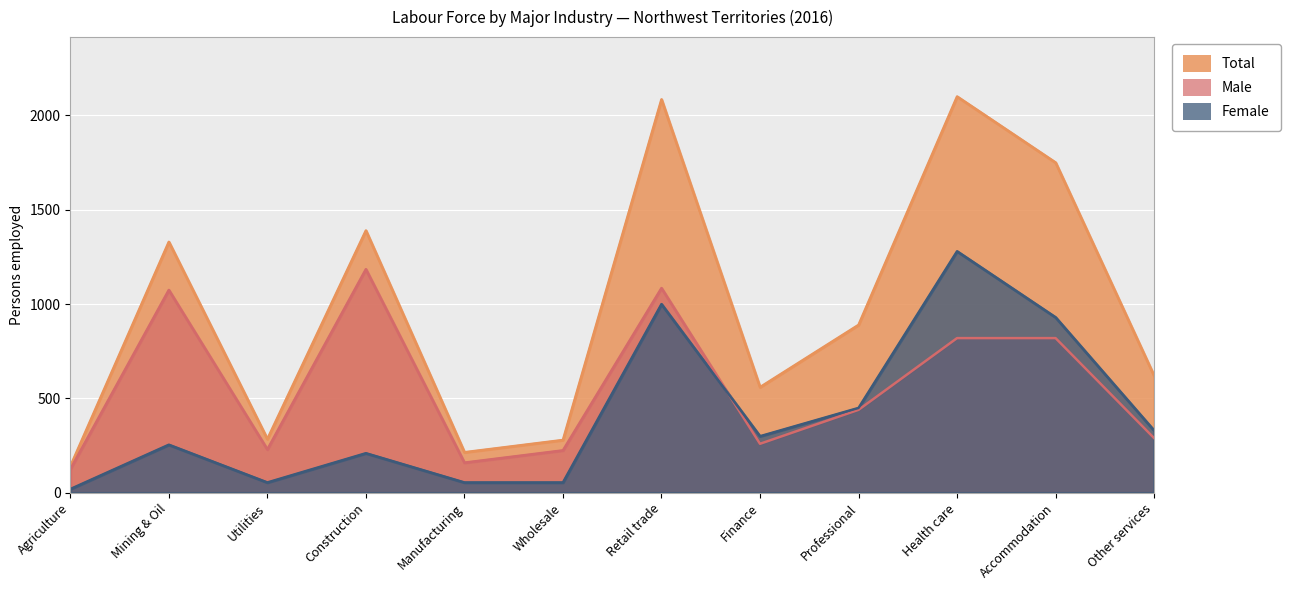

Is it true that Male equals 440 at Professional?

True